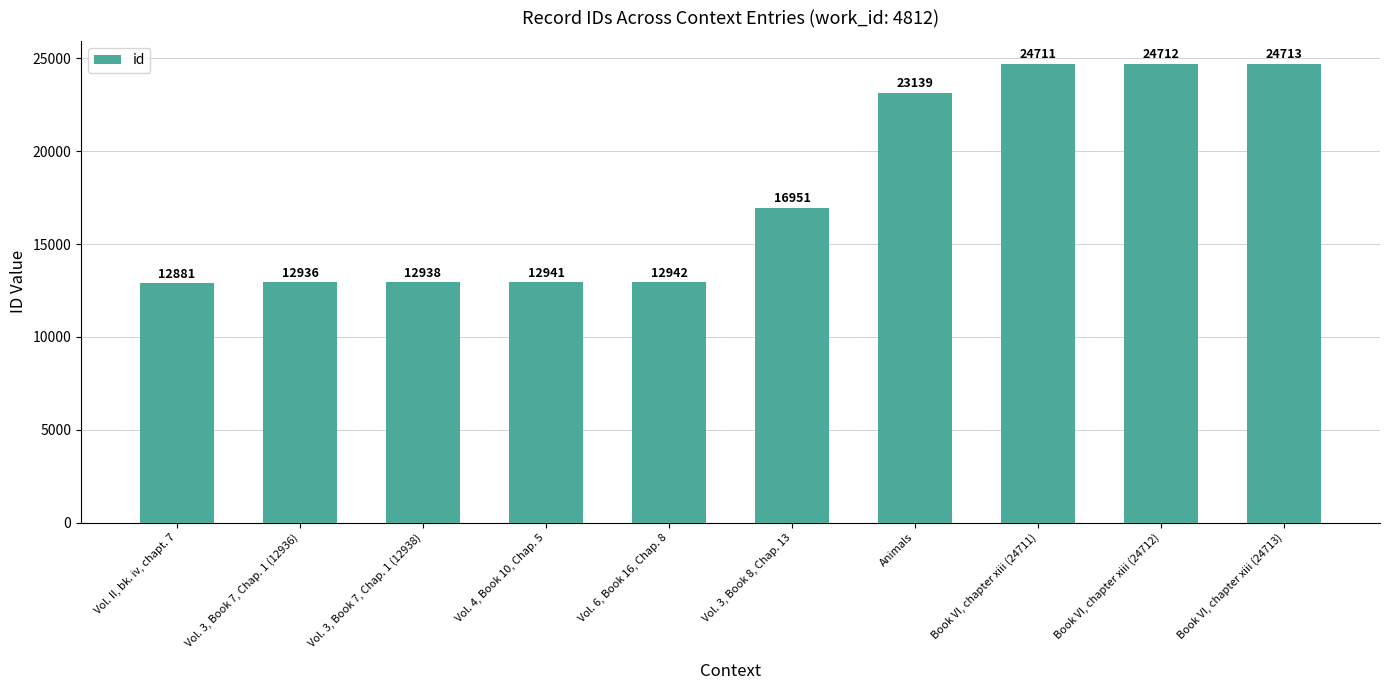

How many bars are there in total?

10